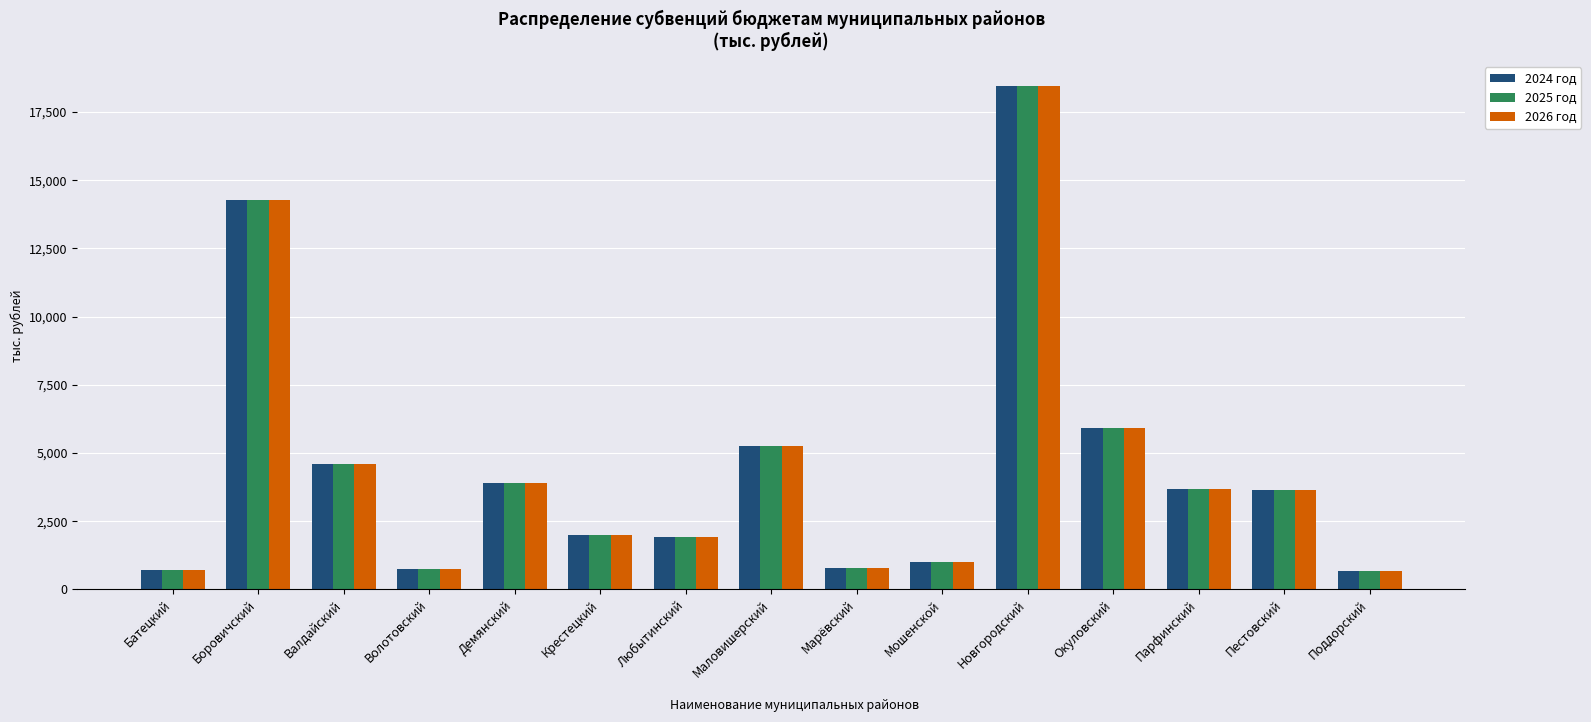

What is the value of the 2024 год bar at the 3rd from the left?

4608.2